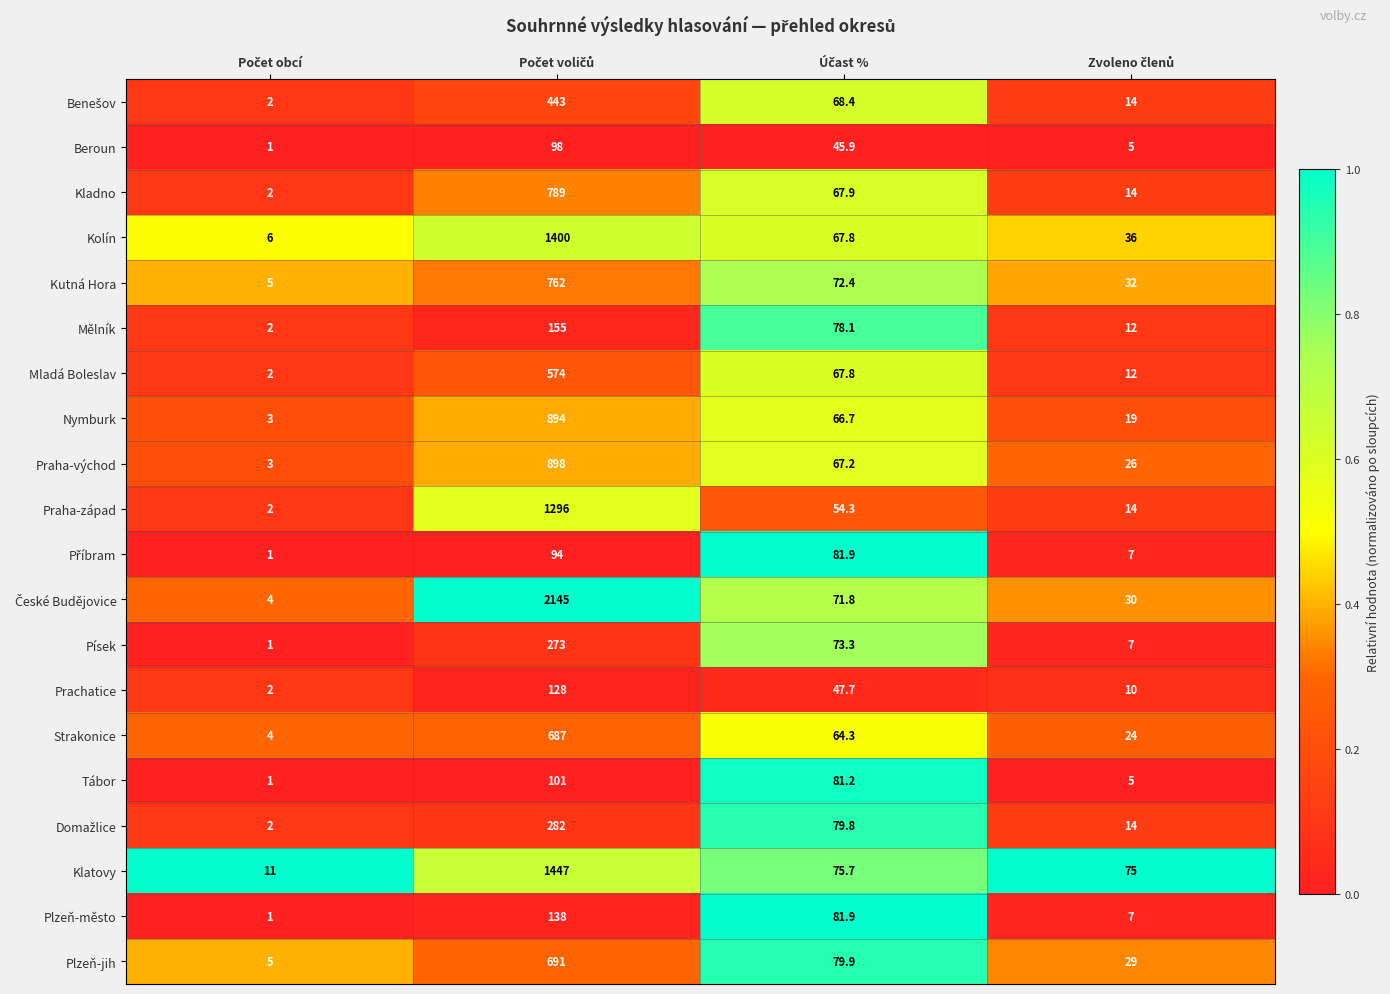

How many series are shown in this chart?

20